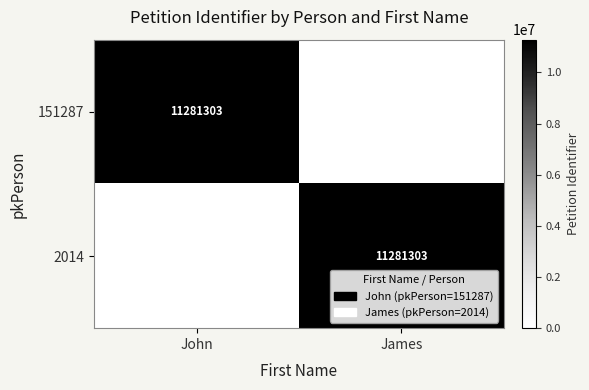

Which category has the highest value across all series?

John